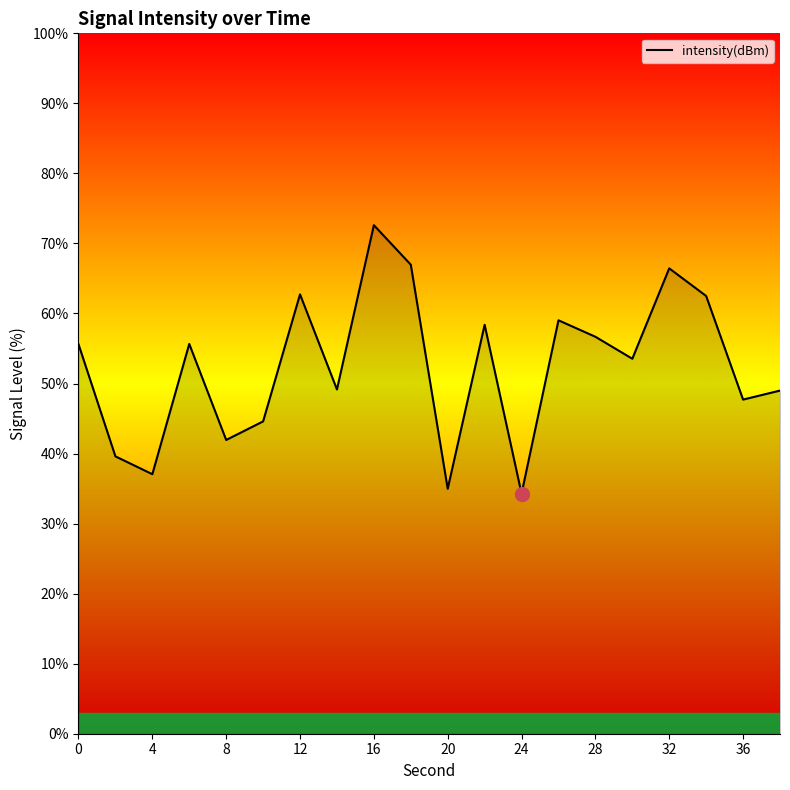

What is the minimum value shown in the chart?

34.3